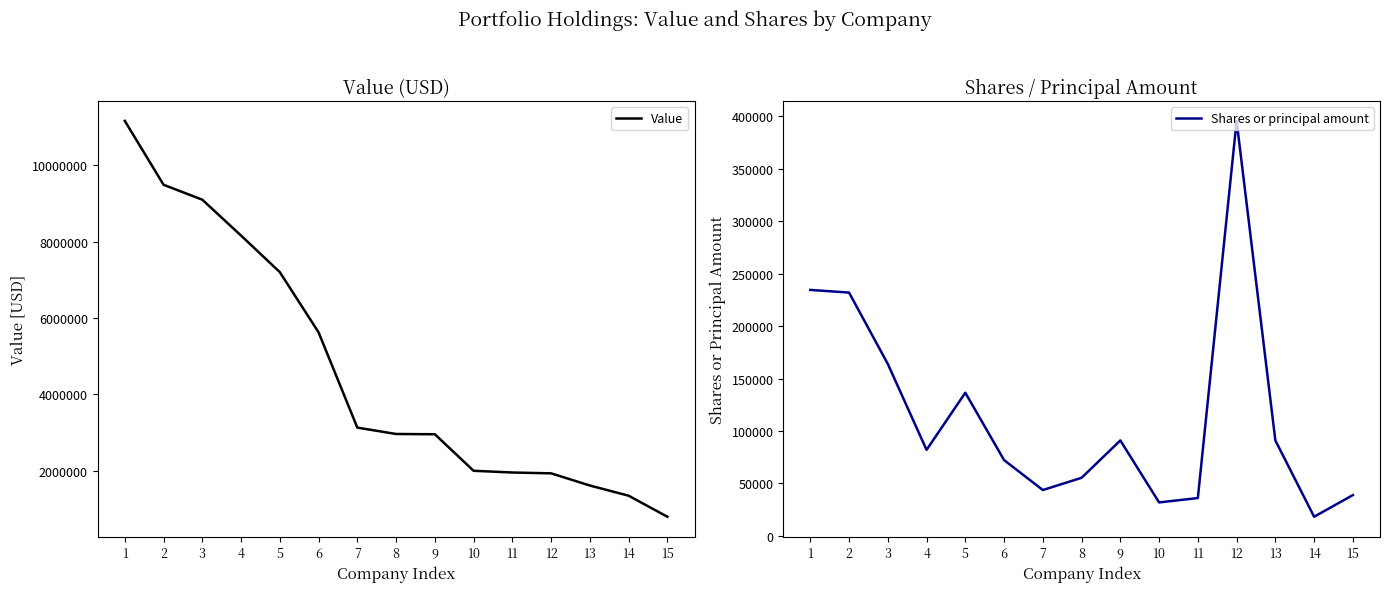

Reading right to left, what are all the values shown in this chart?

Value: 795000	1346000	1613000	1932000	1954000	1999000	2956000	2963000	3130000	5626000	7203000	8161000	9101000	9492000	11166000
Shares or principal amount: 38874	18199	90987	395815	36042	31847	90992	55338	43677	72246	136480	81981	163958	232022	234574